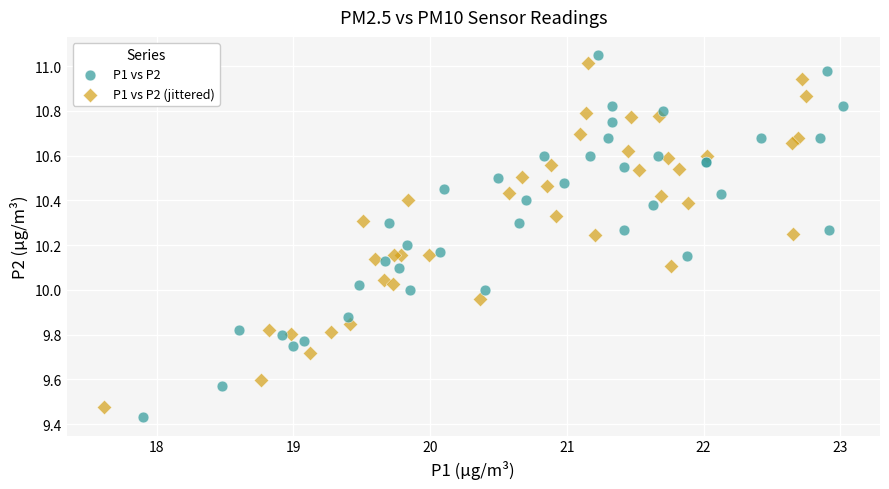

What are all the series names shown in the legend?

P1 vs P2, P1 vs P2 (jittered)